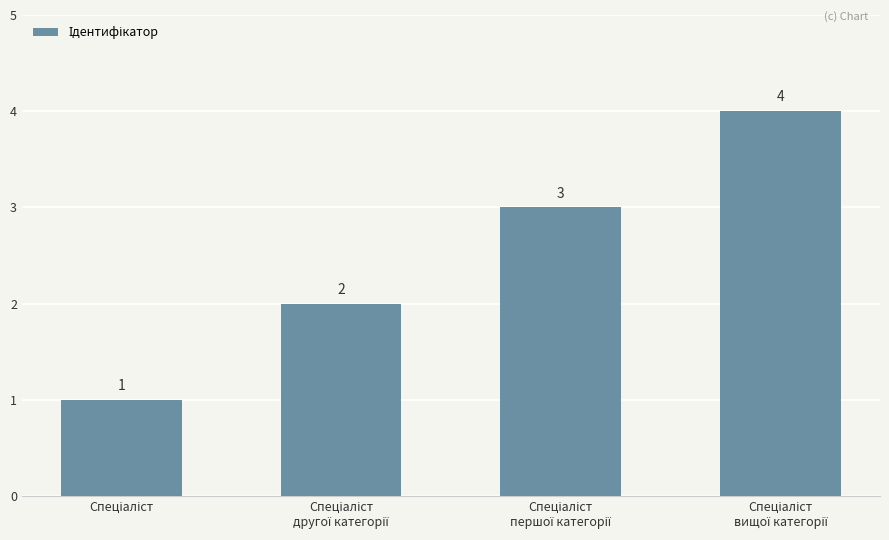

How many categories are shown in the chart?

4